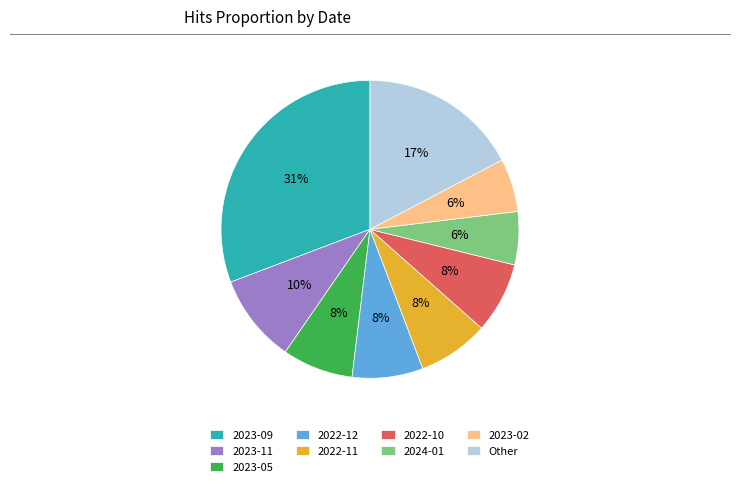

Is there any slice that represents more than half of the pie?

No